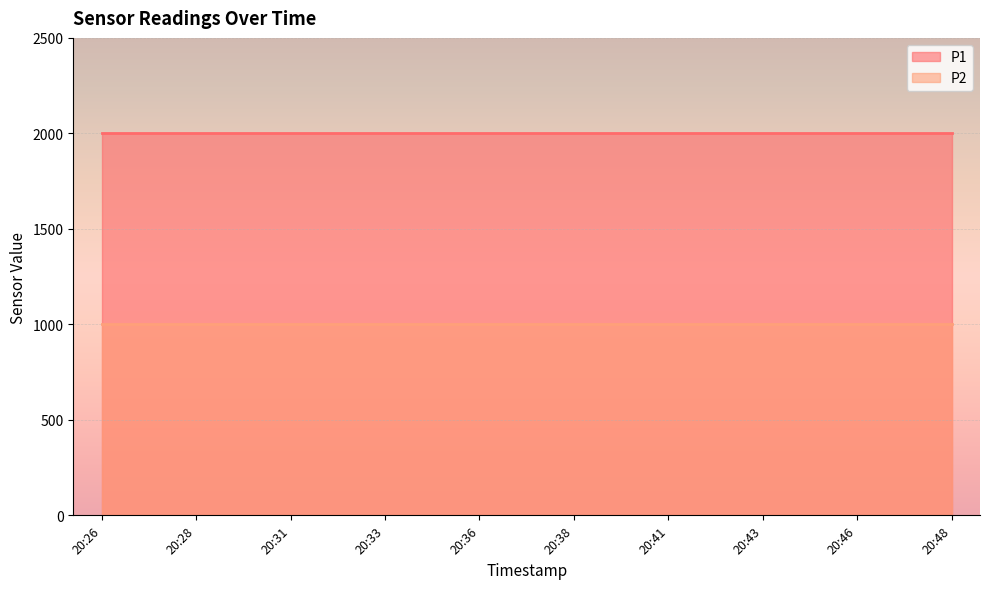

The value of P1 at 2022-12-20T20:31:16 is 1999.9. True or false?

True